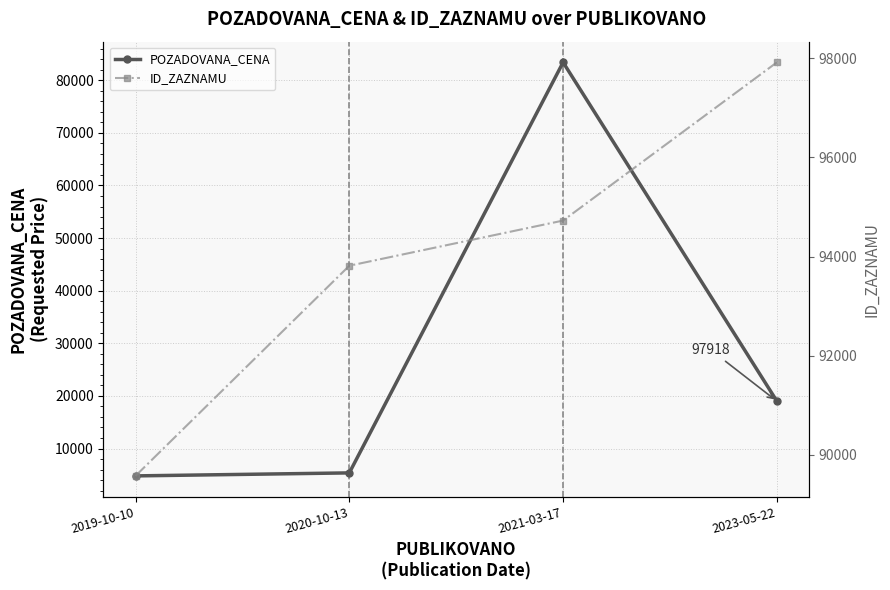

Where does the POZADOVANA_CENA series first go above 19000?

2021-03-17